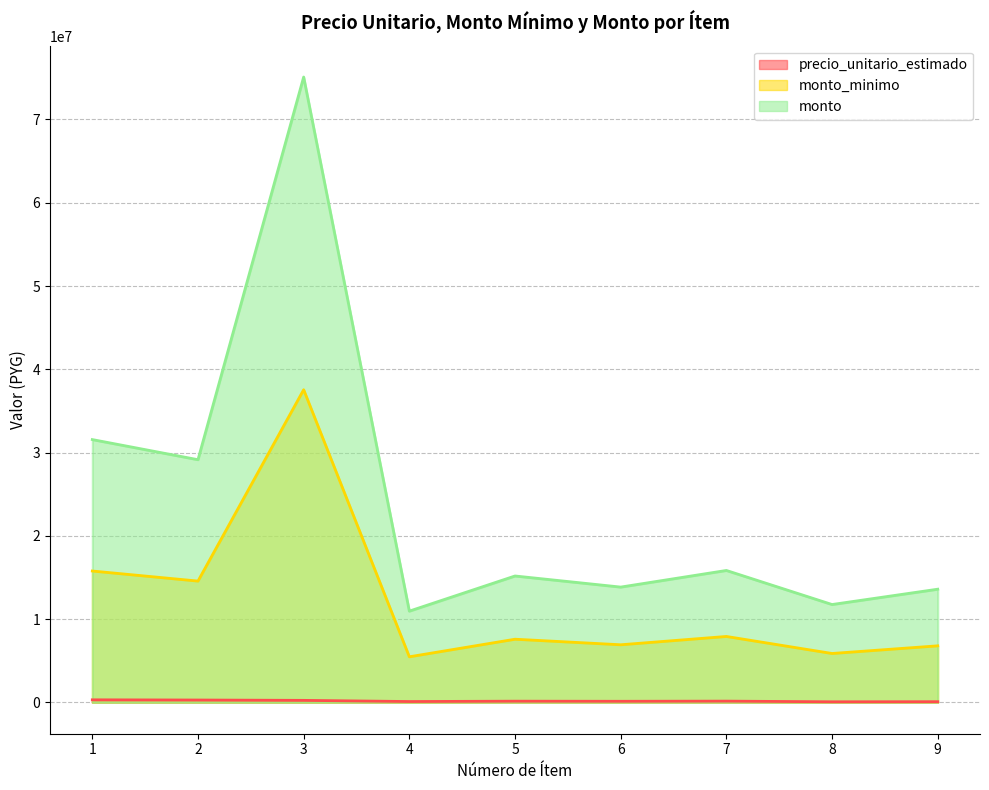

Is it true that monto equals 5460777 at 9?

False